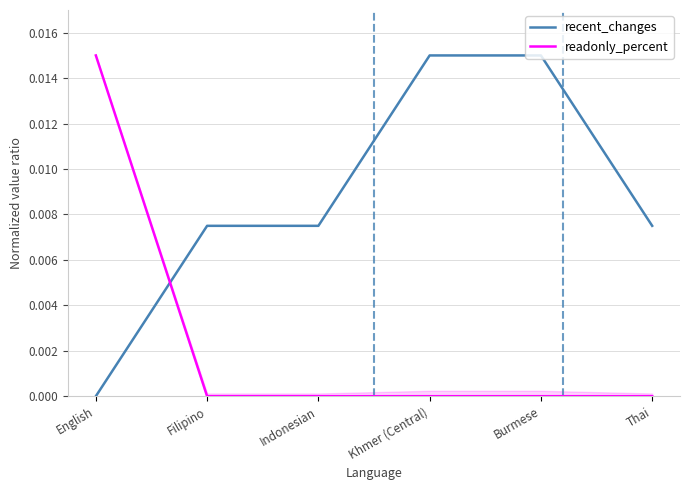

What are all the series names shown in the legend?

recent_changes, readonly_percent